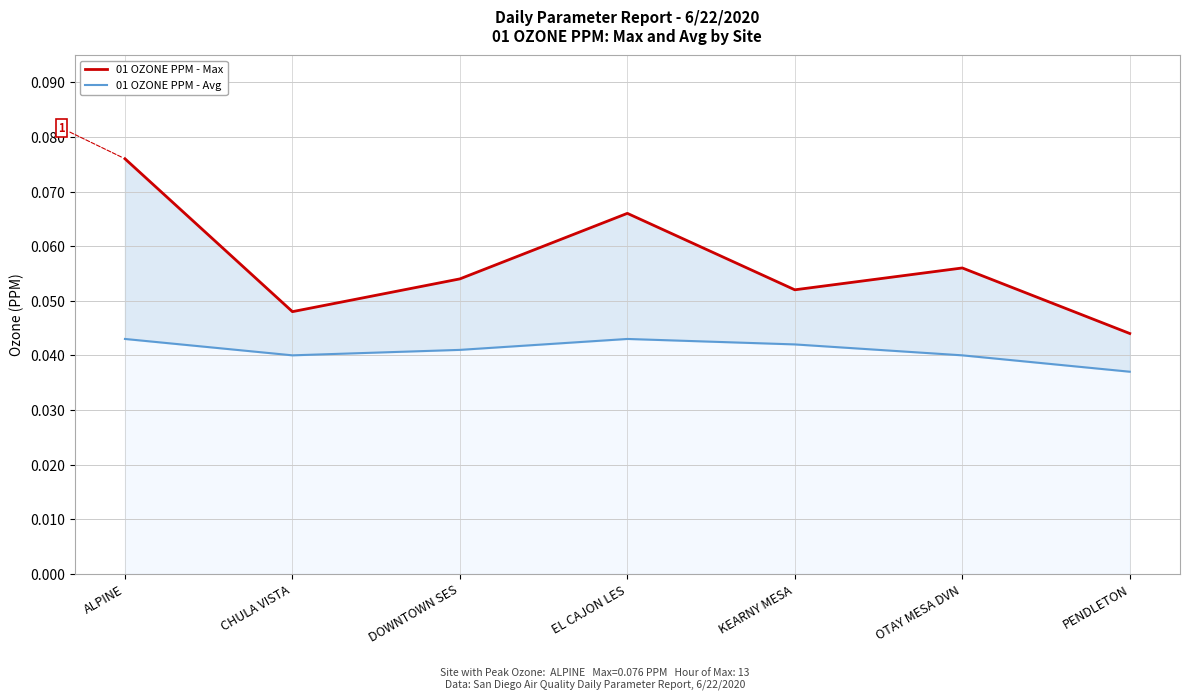

Is the value of 01 OZONE PPM - Avg at PENDLETON greater than the value of 01 OZONE PPM - Max at CHULA VISTA?

No